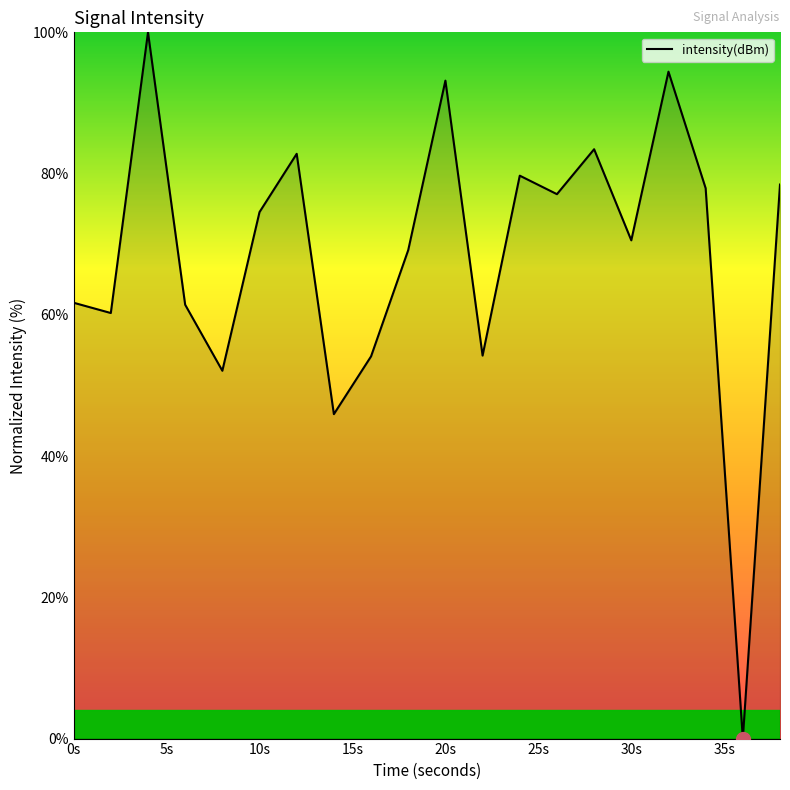

What is the difference between the maximum and minimum values?

100.0